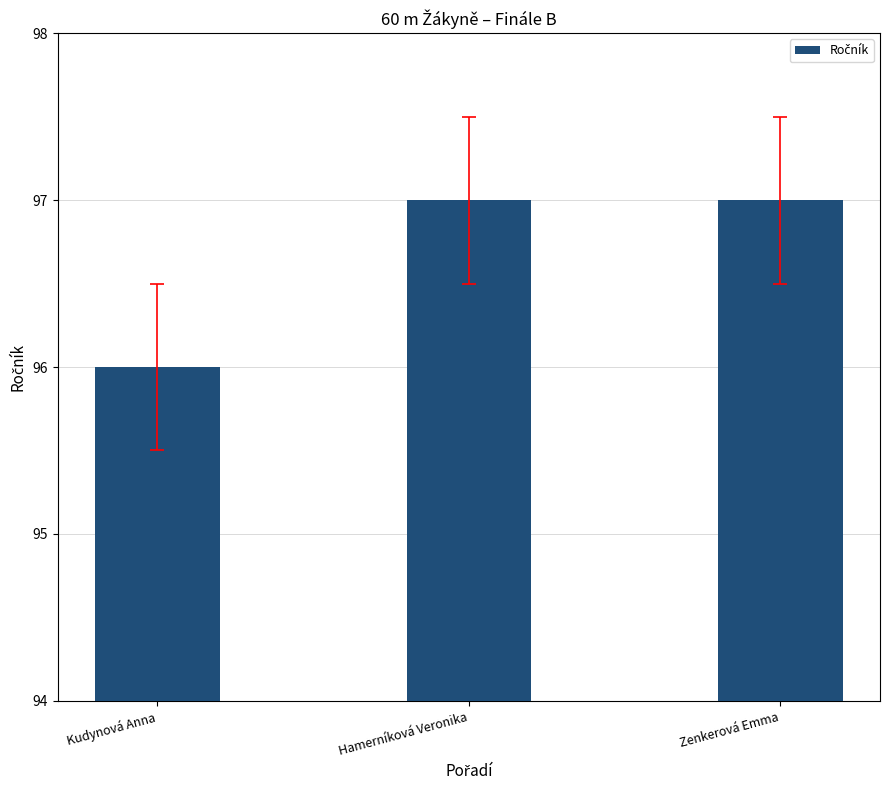

Reading left to right, extract all data points from this chart.

96	97	97